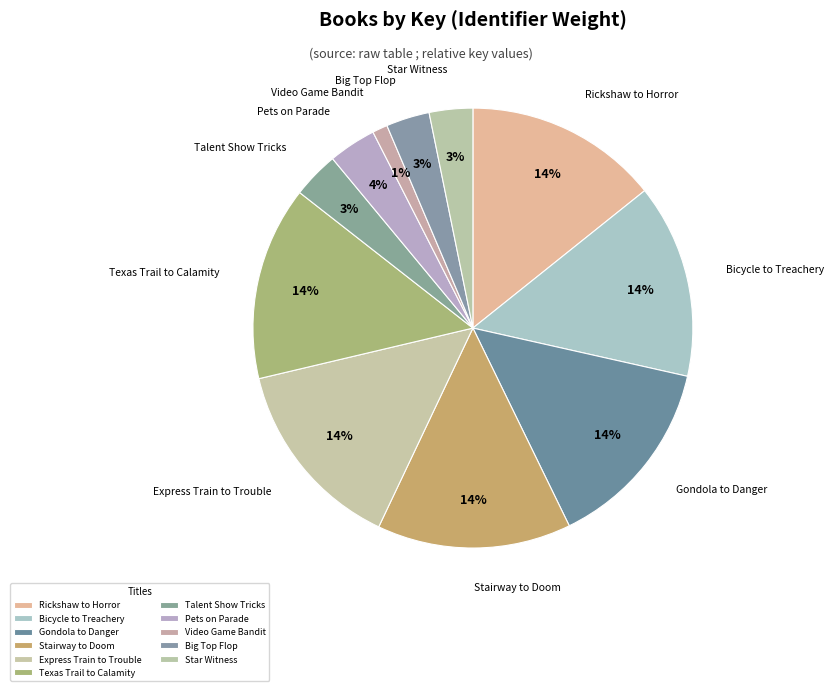

Is there a majority slice in this chart?

No